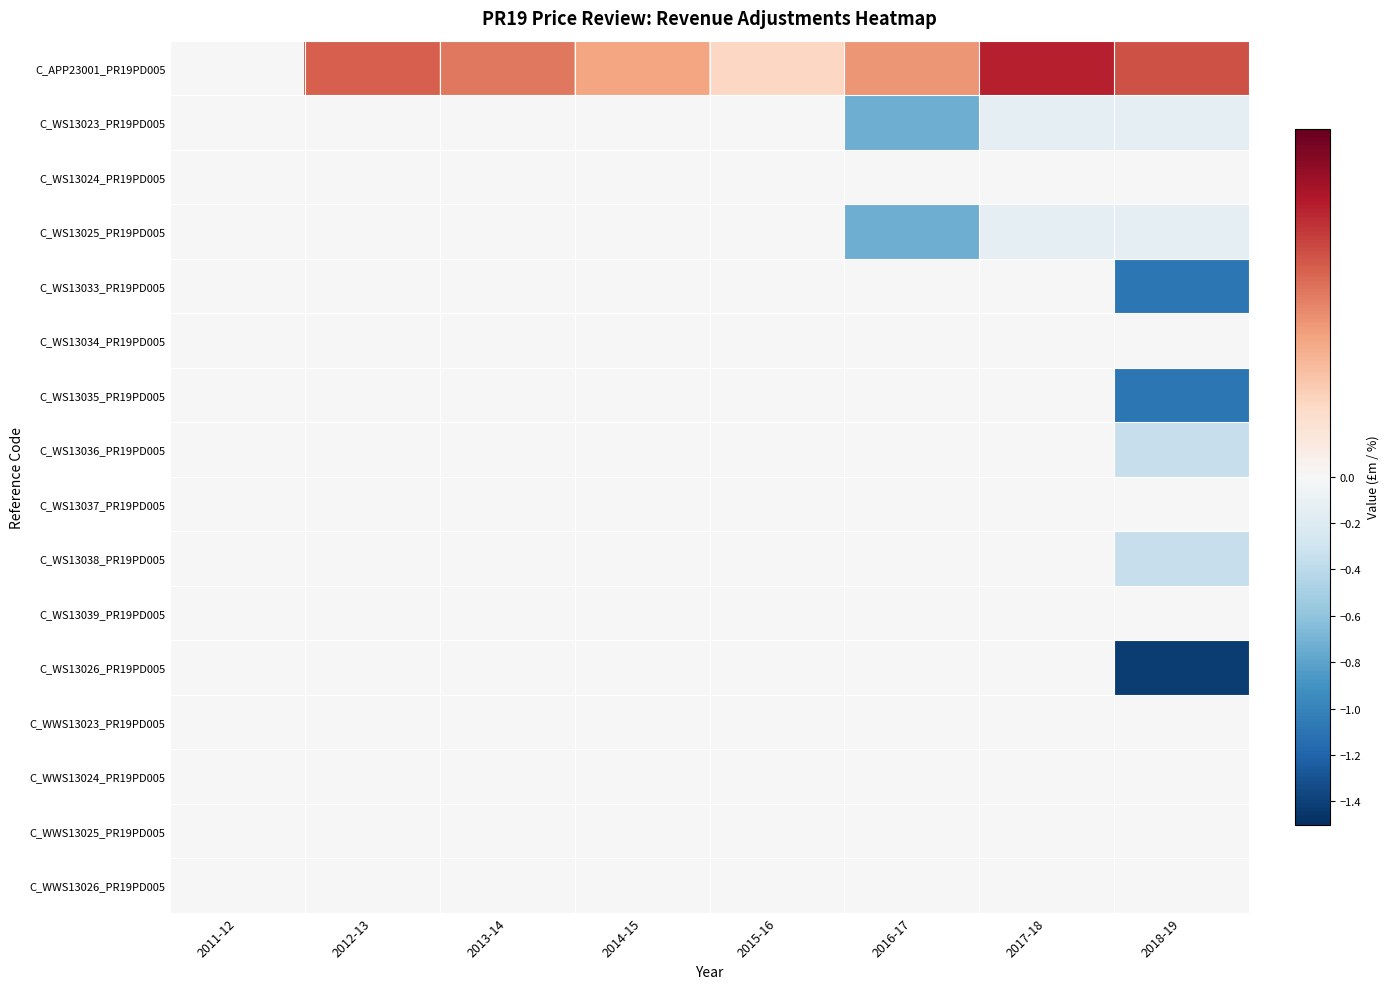

Which has a higher value, 2014-15 or 2016-17?

2016-17